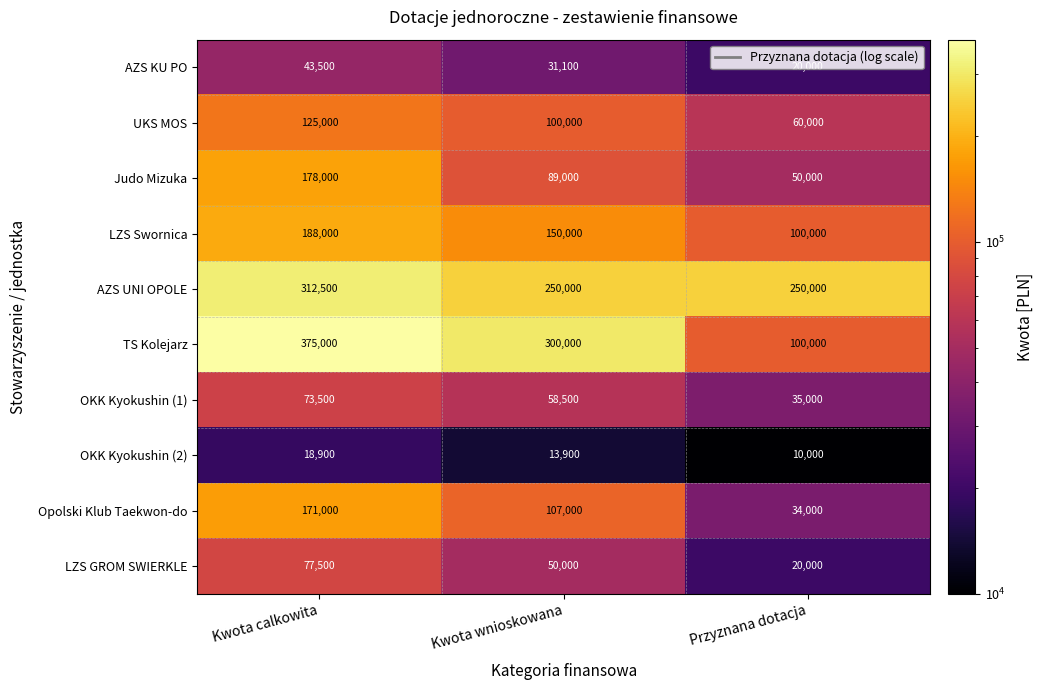

At which category does the chart reach its peak across all series?

Kwota calkowita